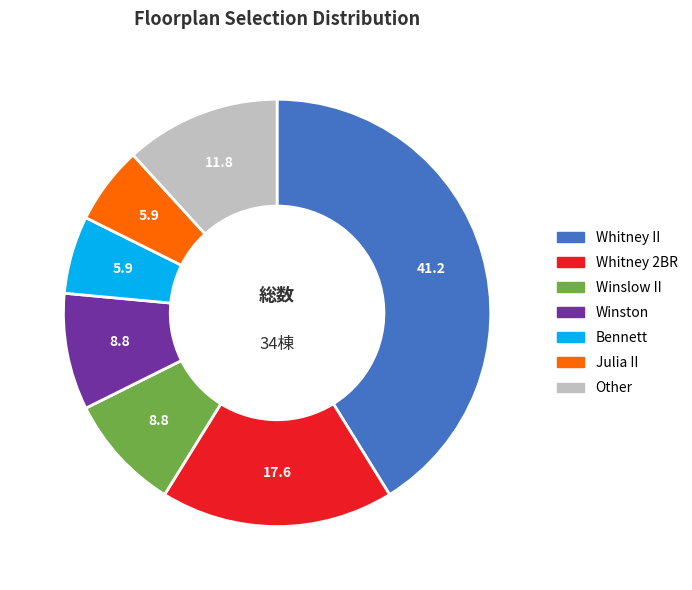

The Bennett slice represents 1% of the pie. True or false?

False